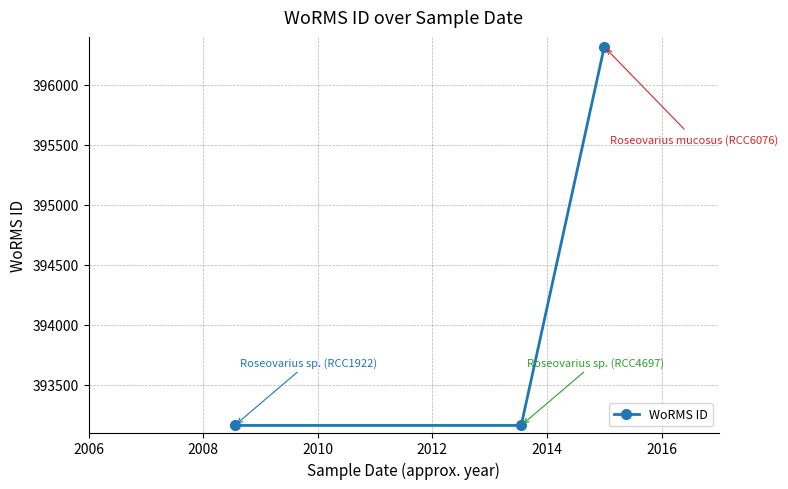

What is the greatest value displayed?

396317